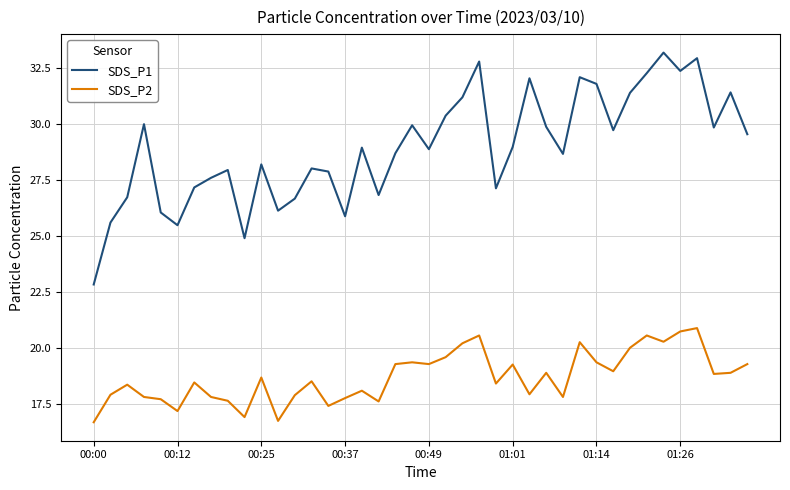

What is the difference between the maximum and minimum values in the SDS_P2 series?

4.2